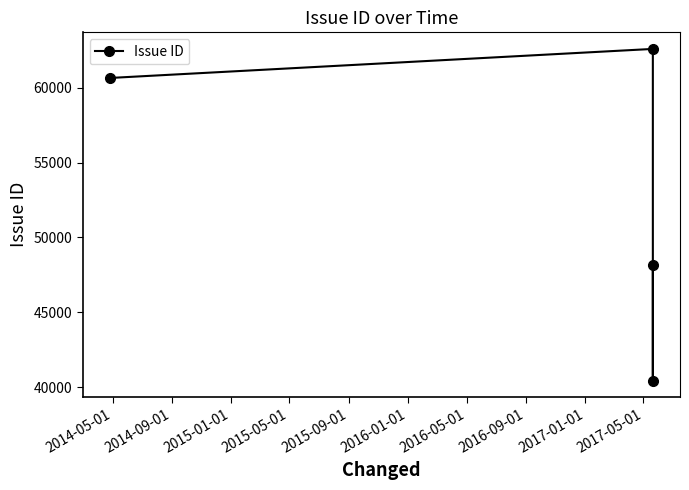

Reading left to right, transcribe all the data shown in this chart.

60651	62592	40437	48179